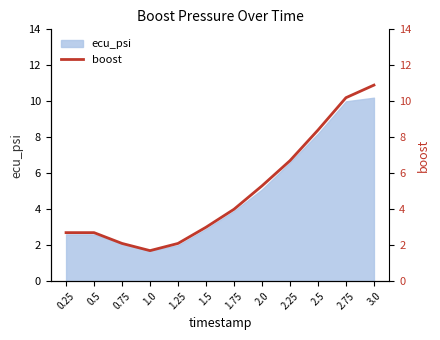

What is the label of the 5th point from the left?

1.25